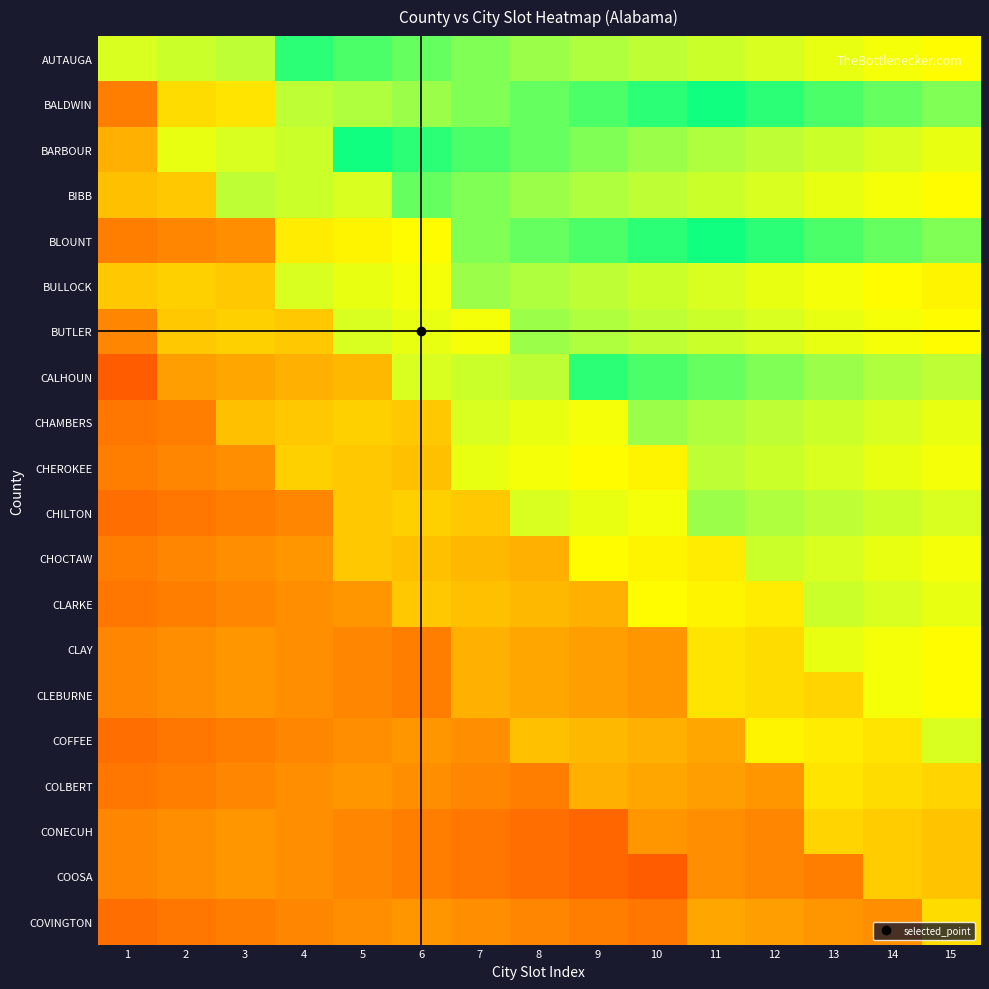

What is the spread (max minus min) of values at 11?

0.5